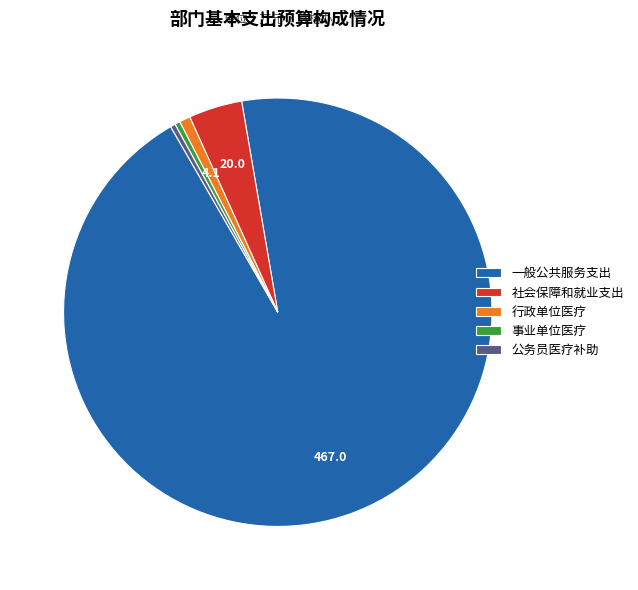

Does 事业单位医疗 represent more than half of the total?

No